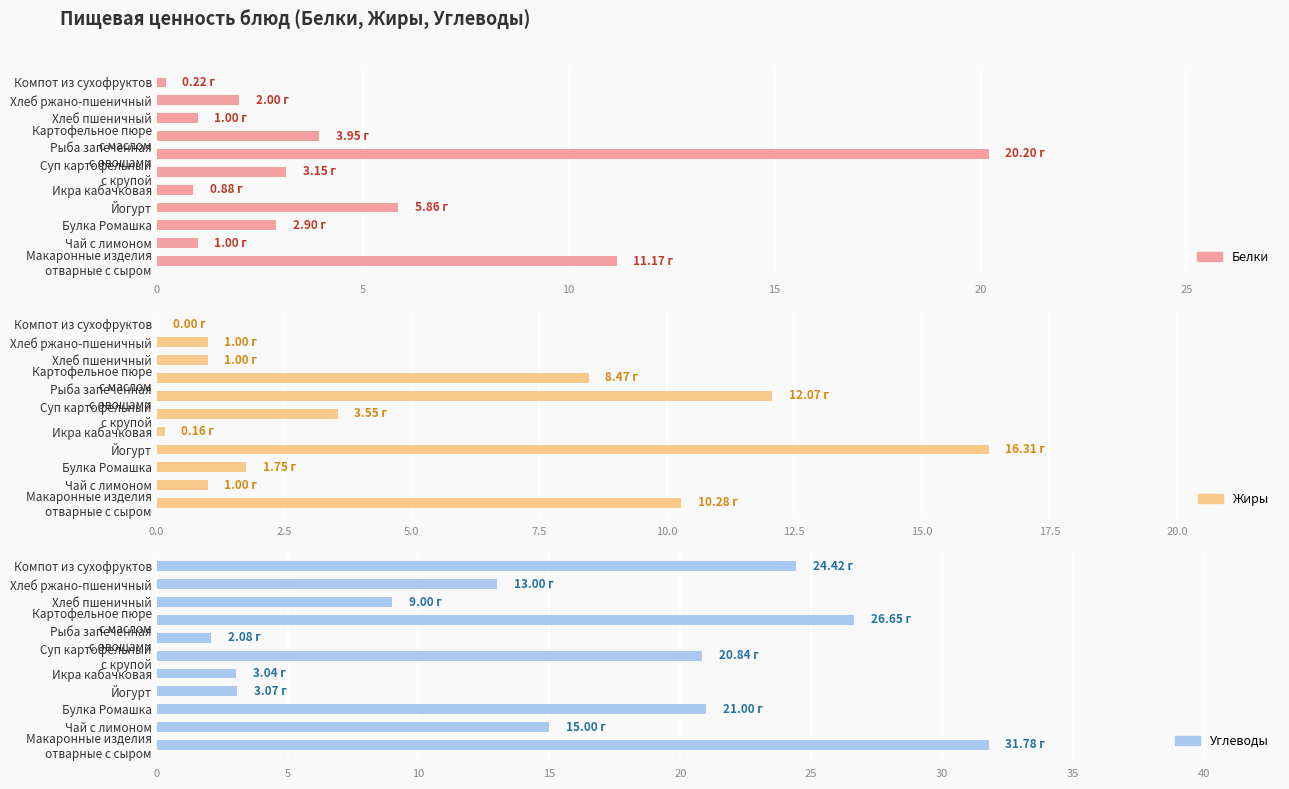

How many bars are there in total?

33